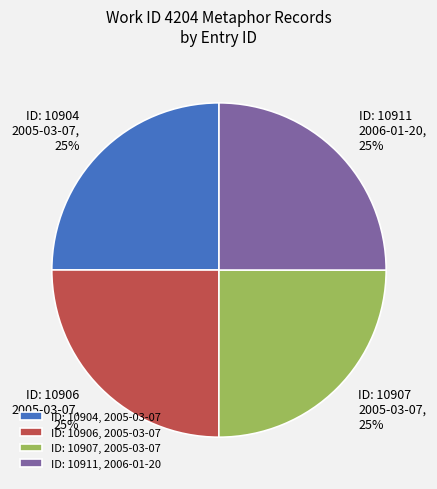

Is there any slice that represents more than half of the pie?

No